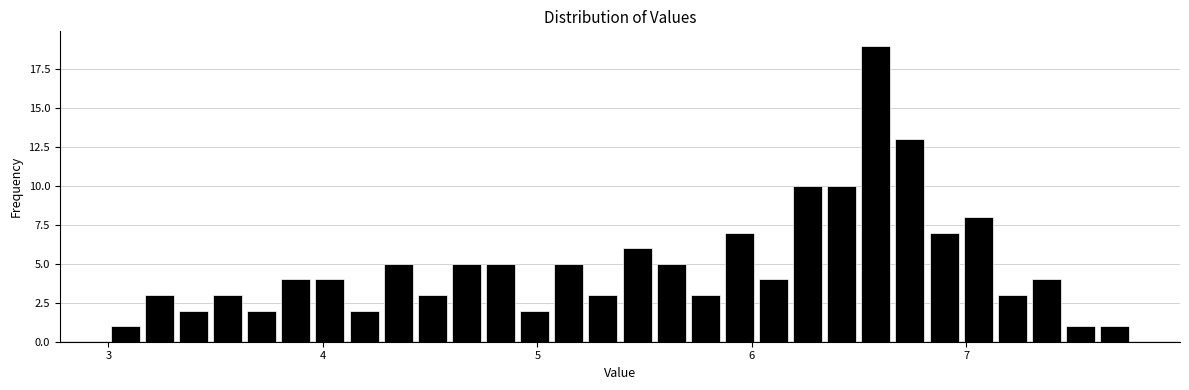

Around what value on the x-axis is the tallest bar? Give the approximate position of its centre, as read against the axis.

6.6